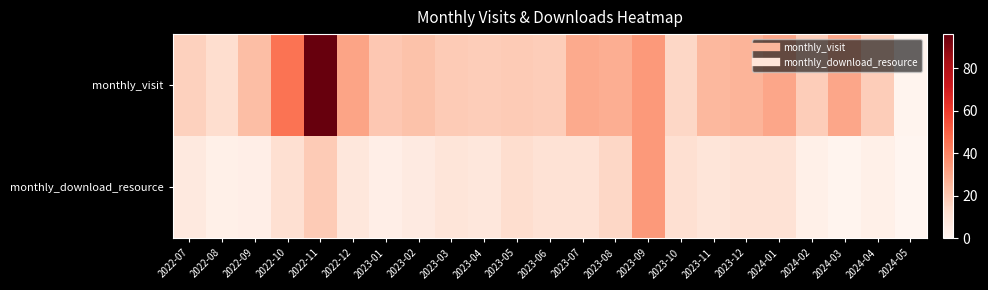

List the series in order of their overall mean, highest first.

monthly_visit, monthly_download_resource